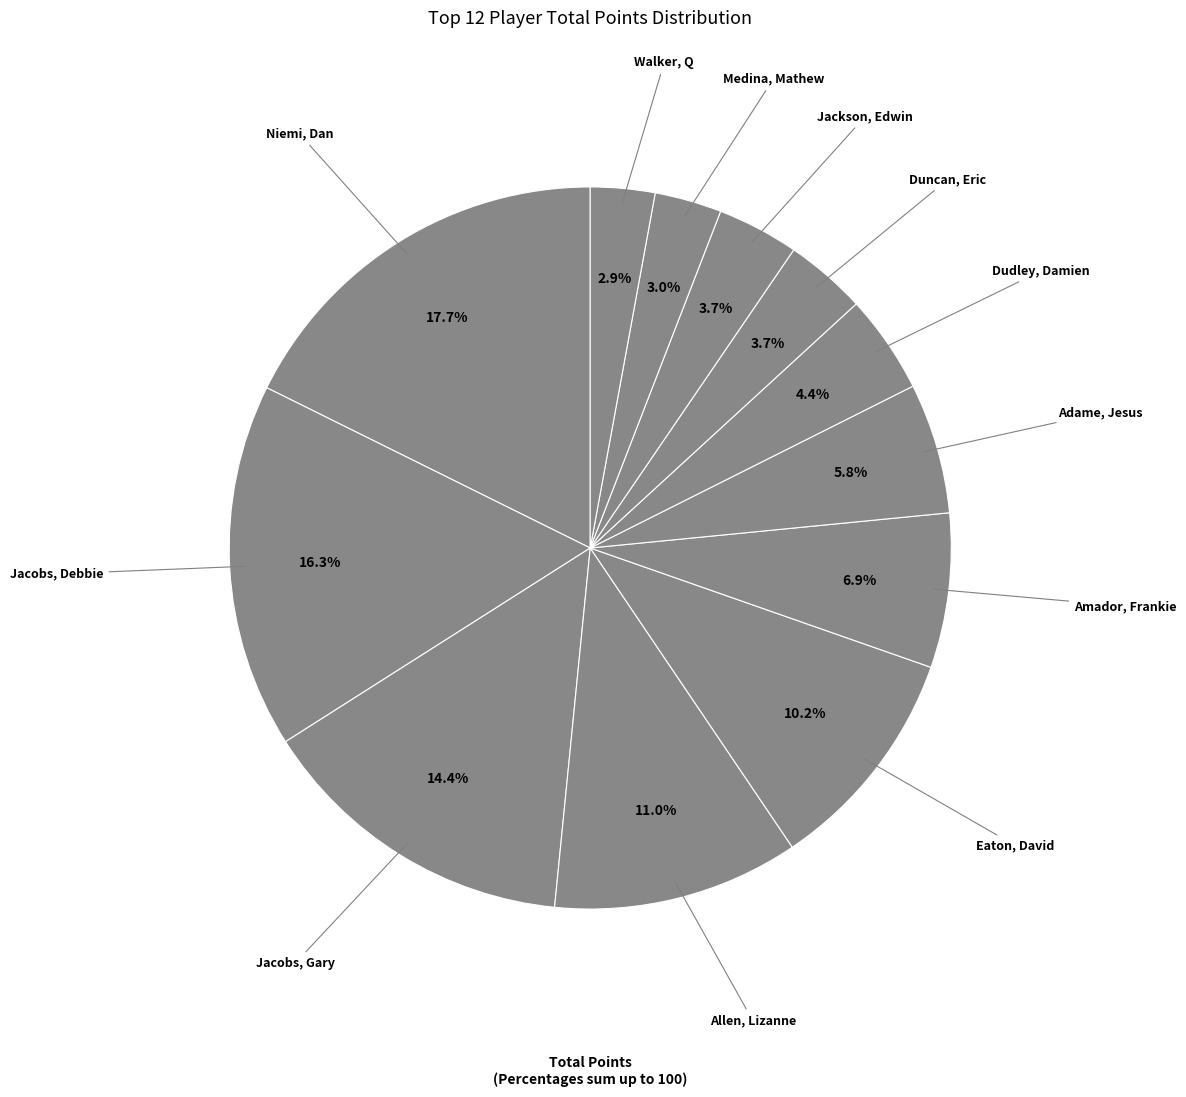

Which slice is the largest?

Niemi, Dan